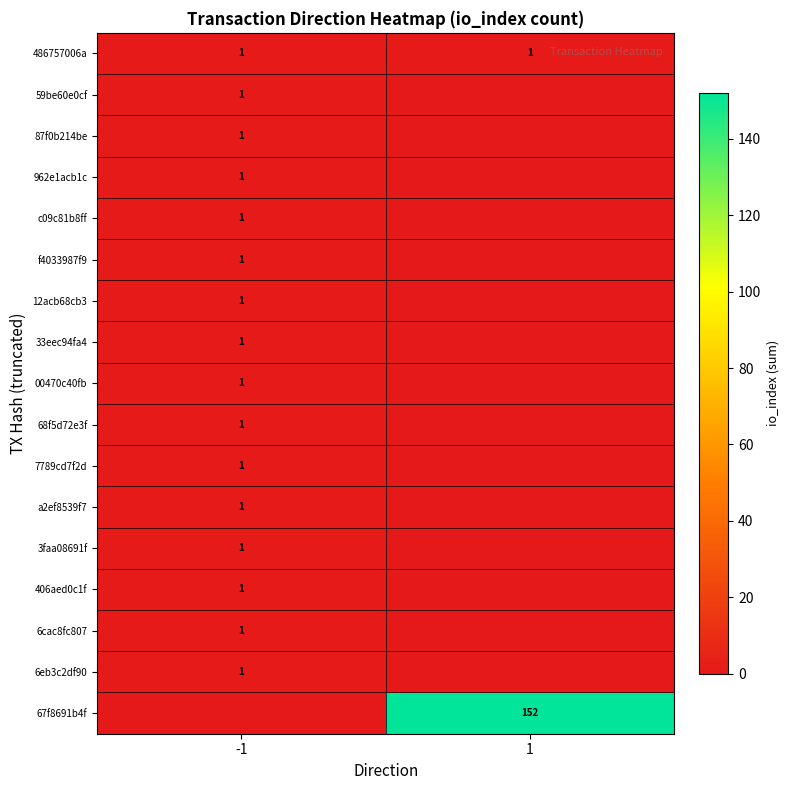

Which label corresponds to the smallest value in the chart?

1